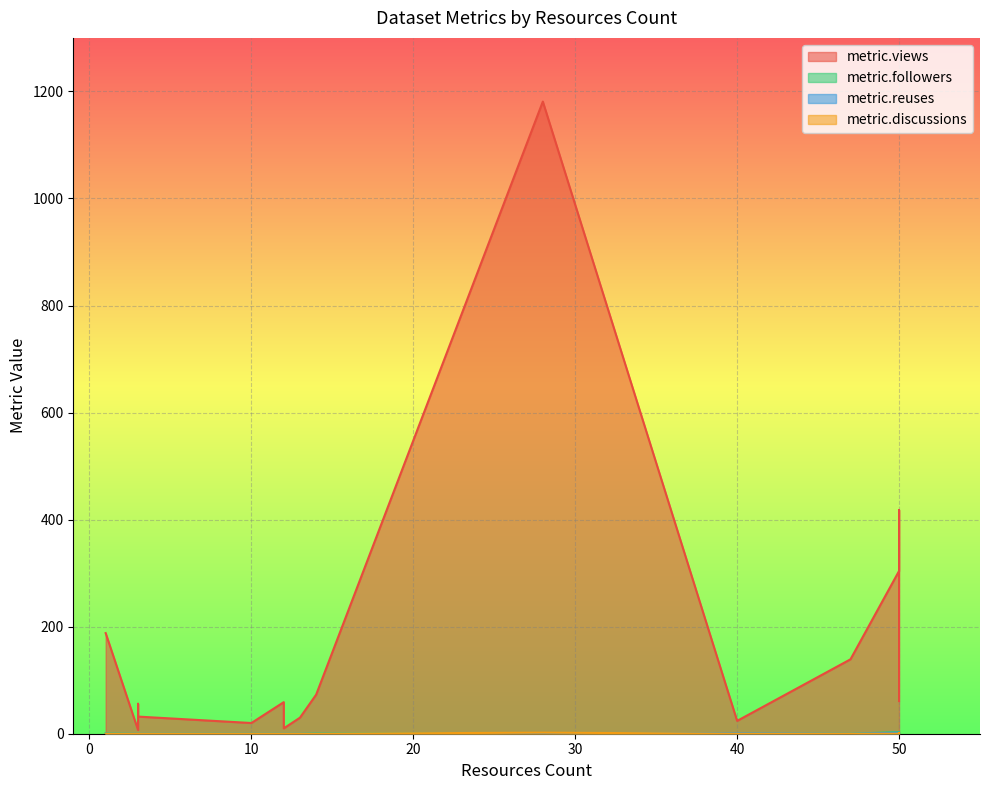

How many data points does each series have?

17